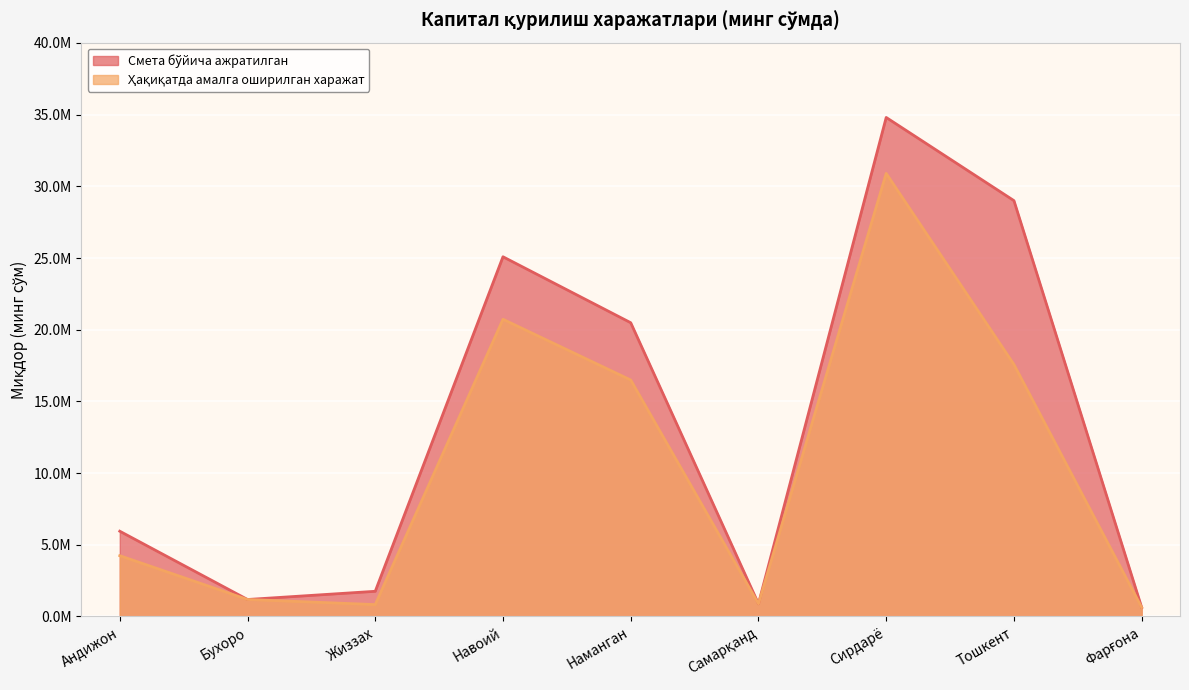

What is the total value across all series at Андижон?

10187152.6